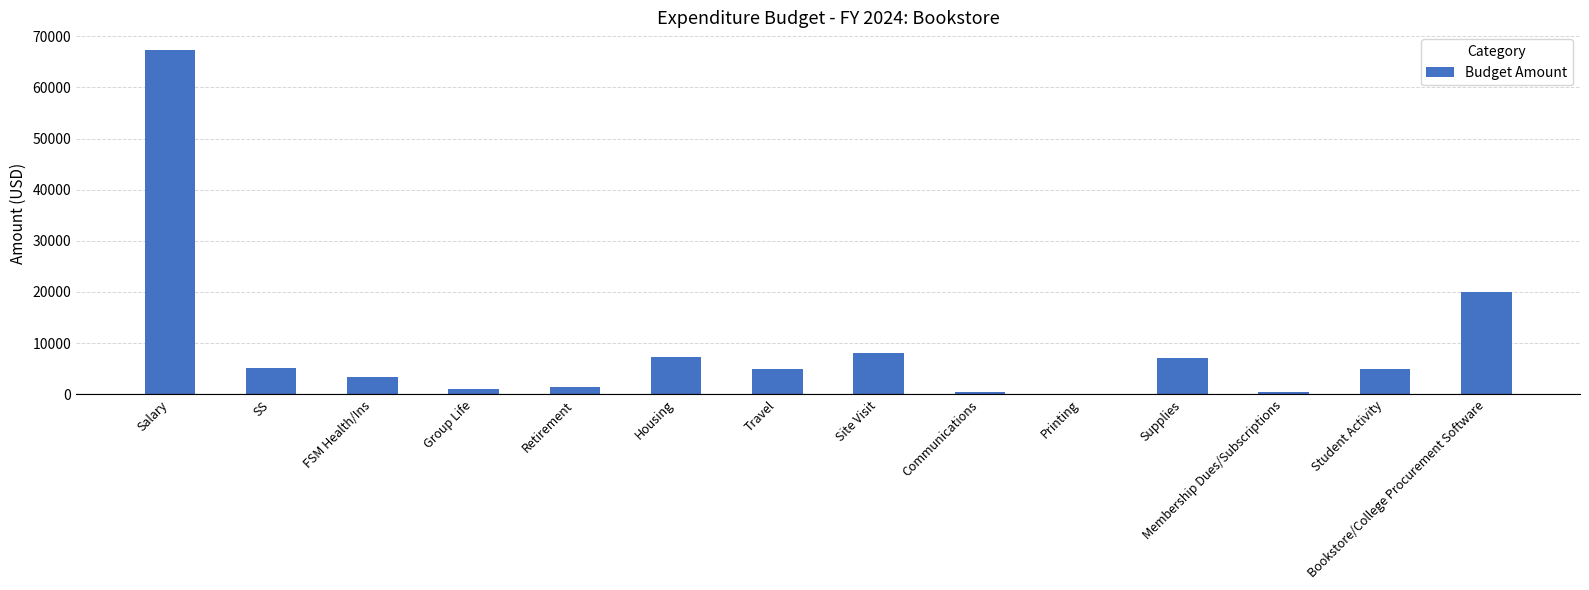

Is it true that the value at Salary is 67387.4?

True